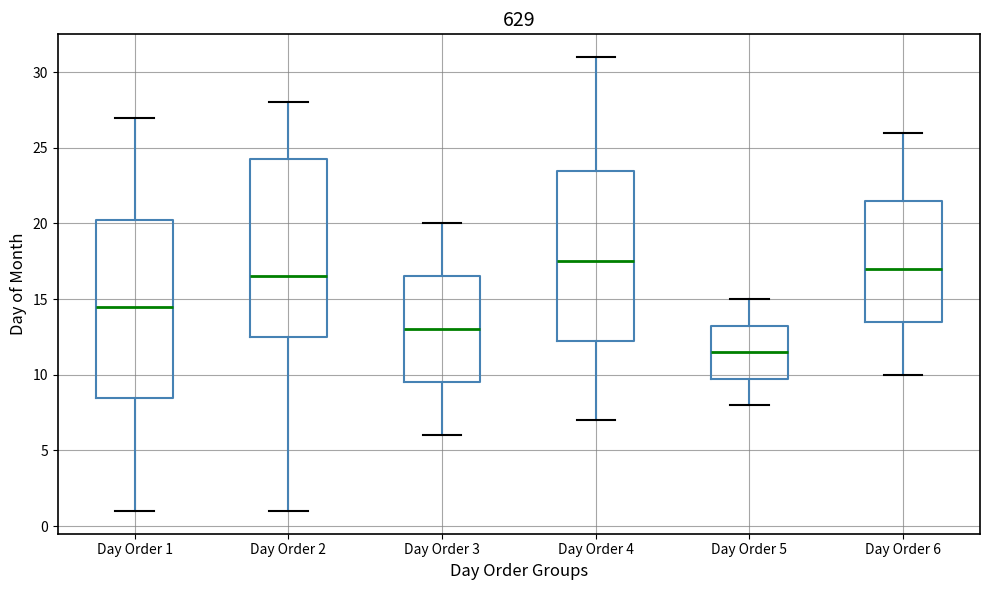

Reading left to right, read every box against the y-axis: the position of its median line, the range the box covers, and the ends of its whiskers. The values are not printed on the chart, so give them approximately, as read against the axis.

Day Order 1: median 14.5, box 8.5 to 20.5, whiskers 1.0 to 27.0
Day Order 2: median 16.5, box 12.5 to 24.5, whiskers 1.0 to 28.0
Day Order 3: median 13.0, box 9.5 to 16.5, whiskers 6.0 to 20.0
Day Order 4: median 17.5, box 12.5 to 23.5, whiskers 7.0 to 31.0
Day Order 5: median 11.5, box 10.0 to 13.5, whiskers 8.0 to 15.0
Day Order 6: median 17.0, box 13.5 to 21.5, whiskers 10.0 to 26.0